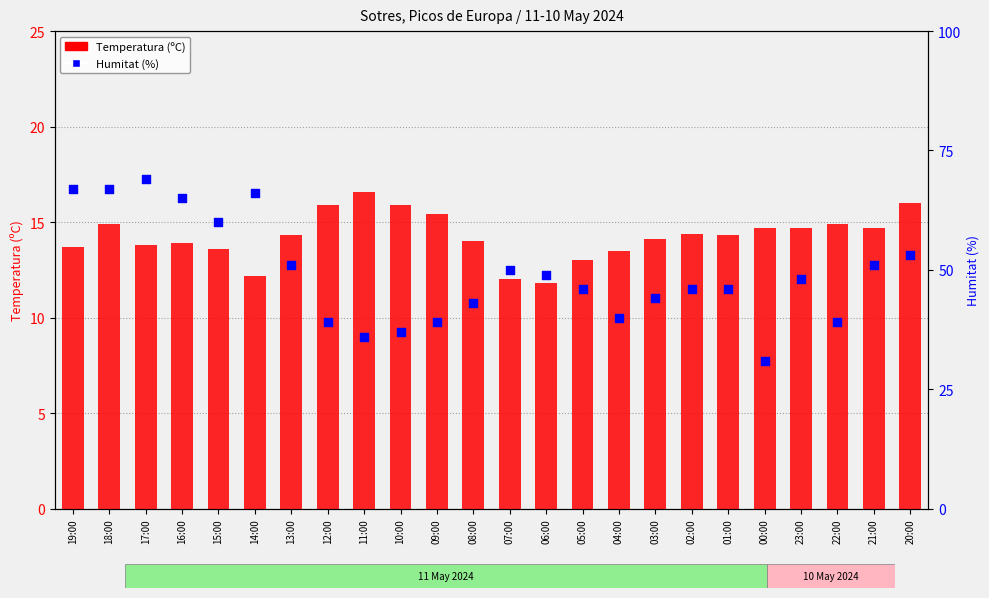

What are all the series names shown in the legend?

Temperatura (ºC), Humitat (%)